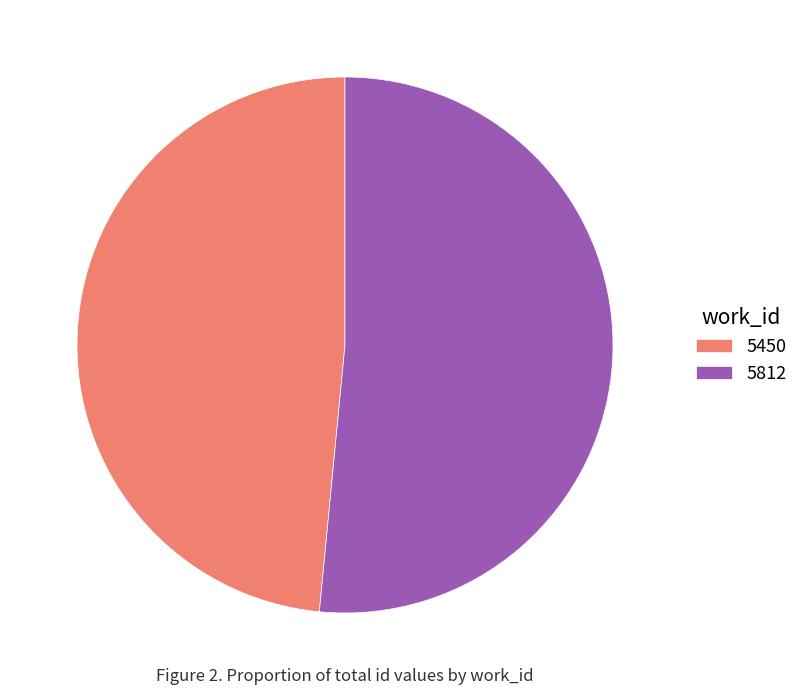

The 5450 slice represents 60% of the pie. True or false?

False